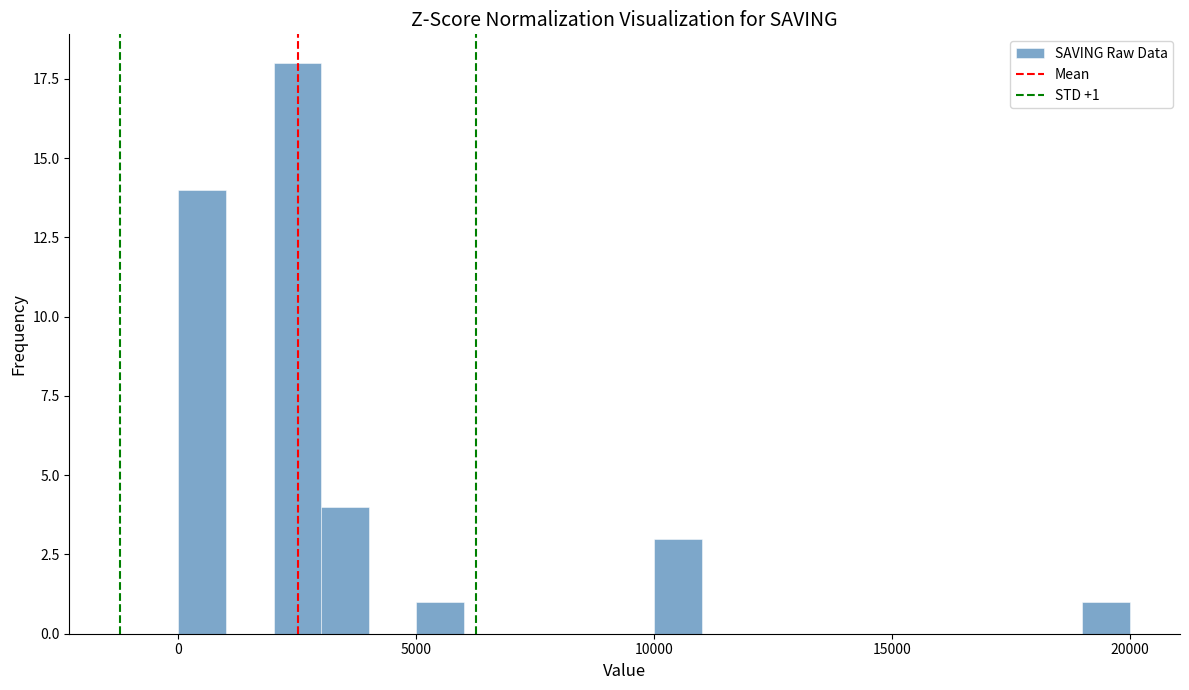

Read against the x-axis, roughly where is the centre of the tallest bar?

2500